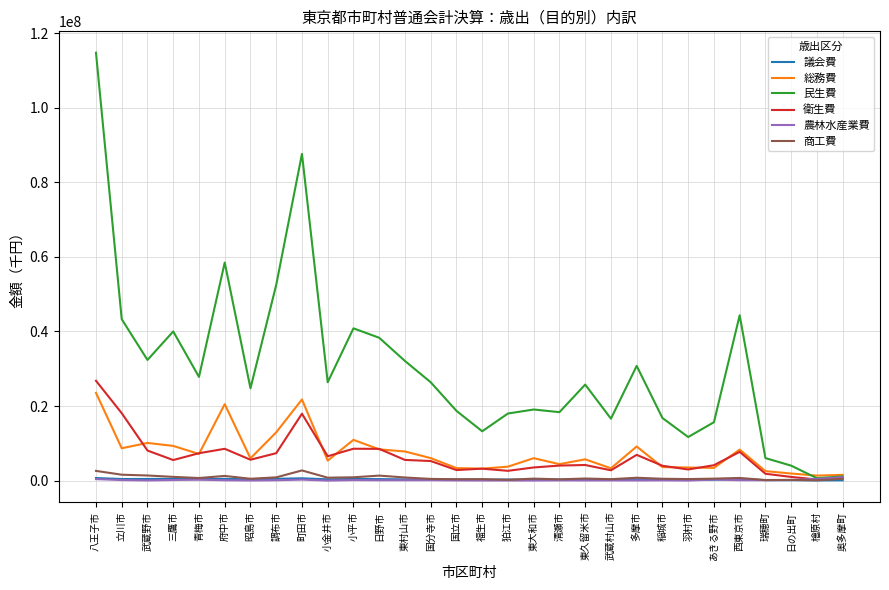

What is the difference between the second highest and minimum values in the 衛生費 series?

17777923